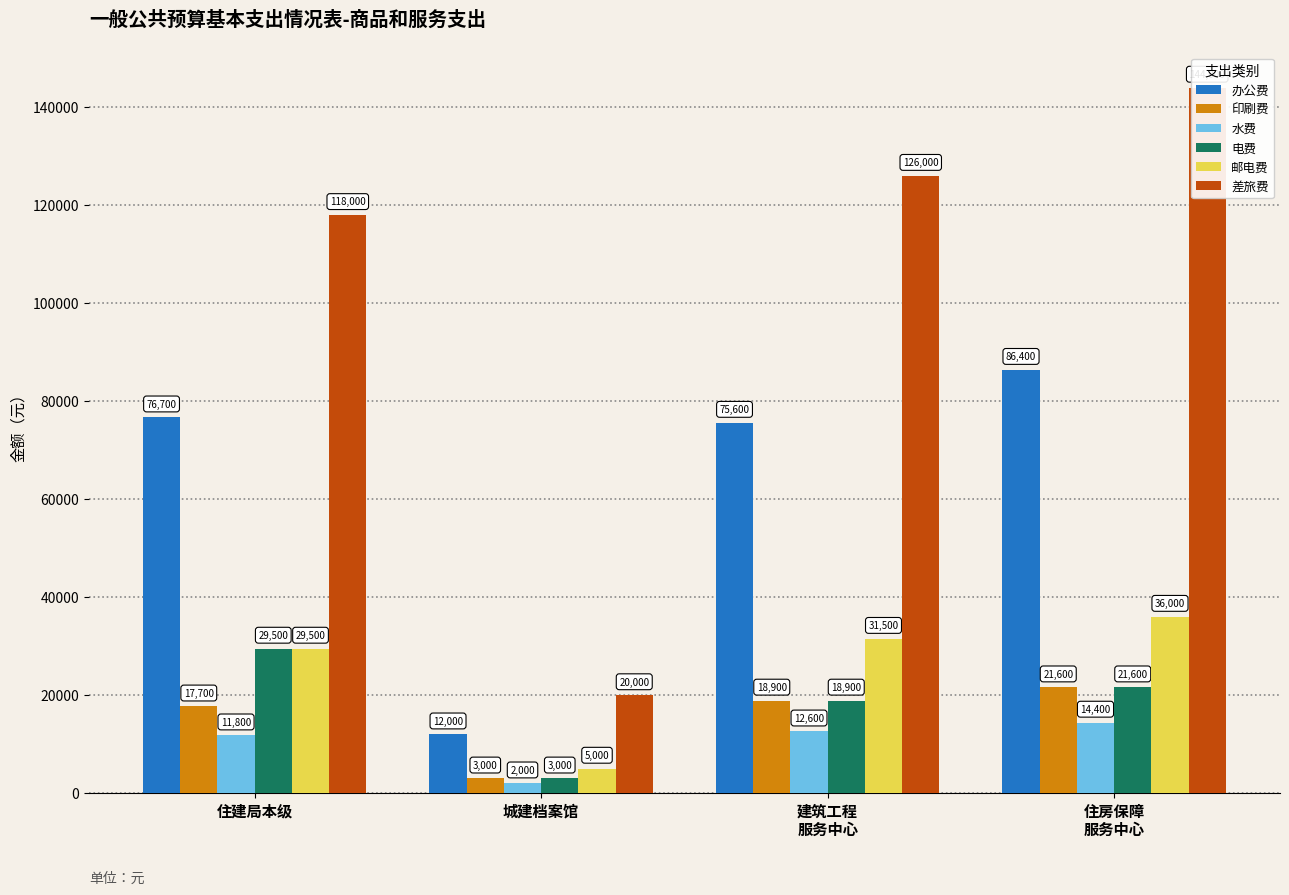

Which category has the lowest value in the 邮电费 series?

城建档案馆